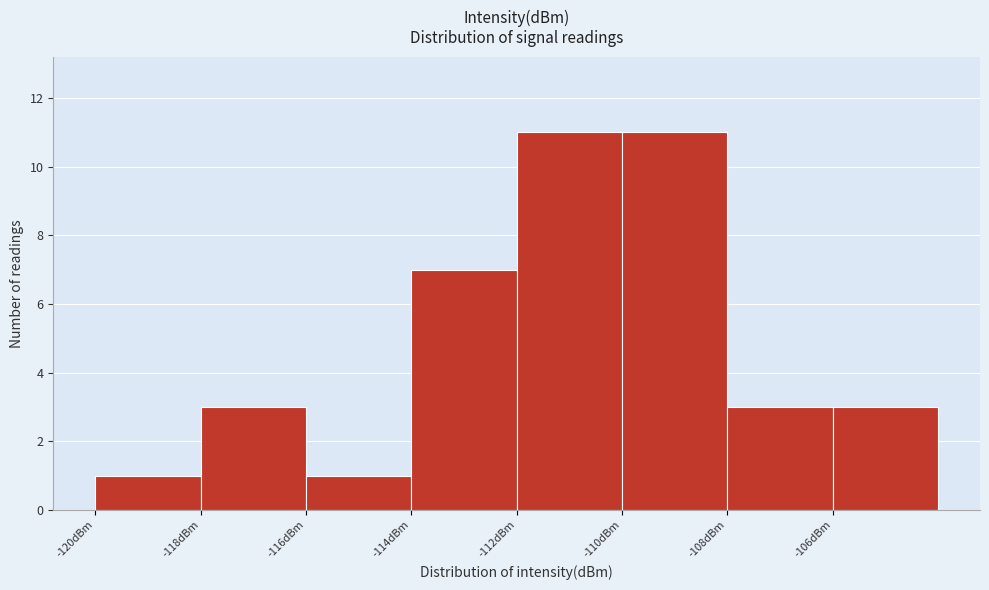

Reading left to right, list every bar in this chart as the range it spans on the x-axis followed by its height. The values are not printed on the chart, so give them approximately, as read against the axis.

-120 to -118: 1
-118 to -116: 3
-116 to -114: 1
-114 to -112: 7
-112 to -110: 11
-110 to -108: 11
-108 to -106: 3
-106 to -104: 3